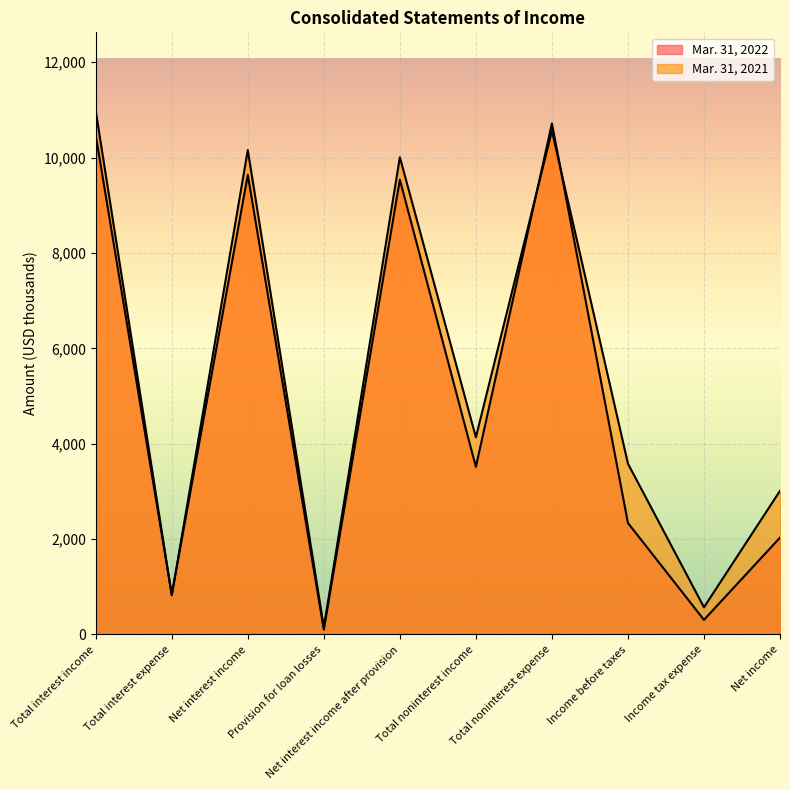

What is the label of the 5th point from the left?

Net interest income after provision